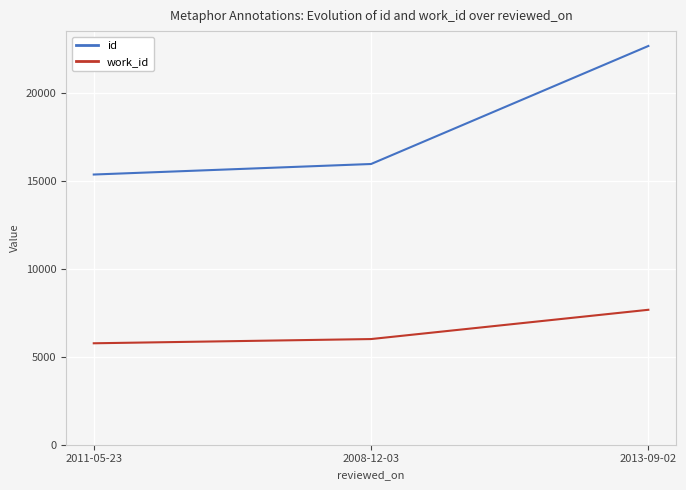

Count the number of categories in the chart.

3